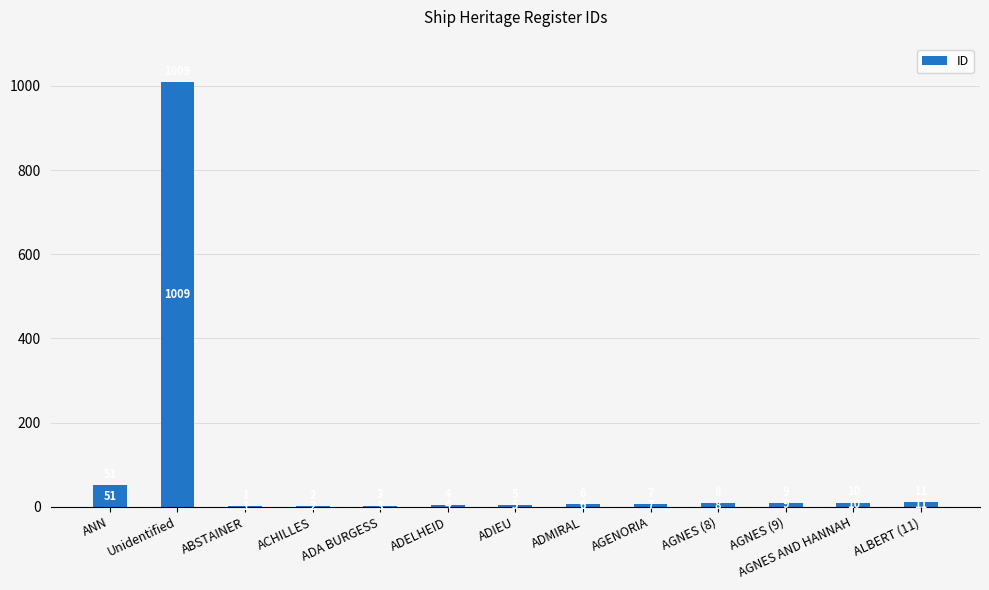

What is the maximum value shown in the chart?

1009